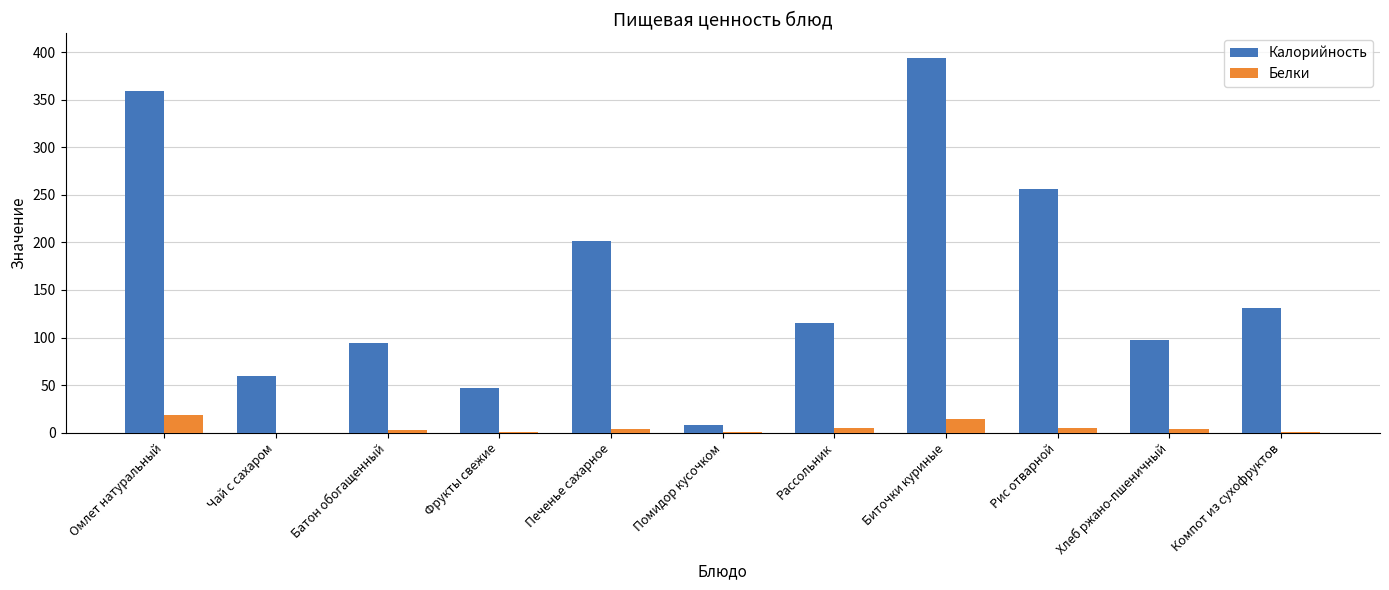

At which label does Калорийность first exceed 114?

Омлет натуральный